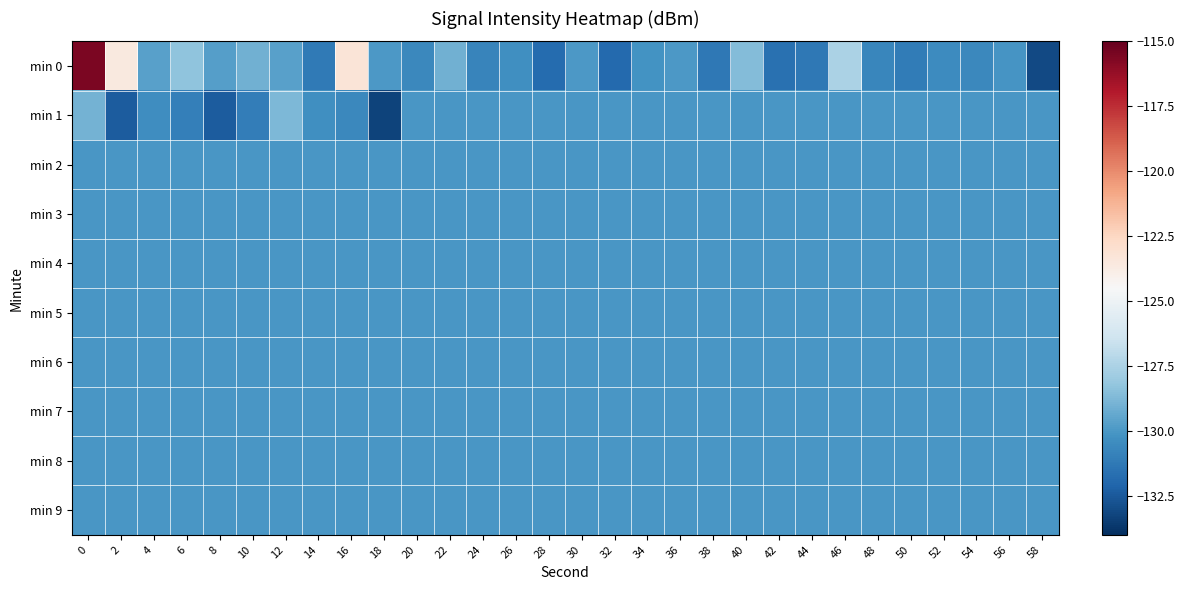

Reading left to right, extract all data points from this chart.

min 0: 0=-115.6	2=-123.6	4=-129.6	6=-128.3	8=-129.7	10=-129.1	12=-129.7	14=-131.2	16=-123.3	18=-129.9	20=-130.6	22=-129.1	24=-130.8	26=-130.4	28=-131.8	30=-129.9	32=-131.9	34=-130.2	36=-130.0	38=-131.3	40=-128.6	42=-131.6	44=-131.3	46=-127.5	48=-130.7	50=-131.1	52=-130.4	54=-130.6	56=-130.1	58=-133.0
min 1: 0=-129.0	2=-132.4	4=-130.4	6=-131.0	8=-132.4	10=-131.1	12=-128.7	14=-130.3	16=-130.6	18=-133.3	20=-130.0	22=-130.0	24=-130.0	26=-130.0	28=-130.0	30=-130.0	32=-130.0	34=-130.0	36=-130.0	38=-130.0	40=-130.0	42=-130.0	44=-130.0	46=-130.0	48=-130.0	50=-130.0	52=-130.0	54=-130.0	56=-130.0	58=-130.0
min 2: 0=-130.0	2=-130.0	4=-130.0	6=-130.0	8=-130.0	10=-130.0	12=-130.0	14=-130.0	16=-130.0	18=-130.0	20=-130.0	22=-130.0	24=-130.0	26=-130.0	28=-130.0	30=-130.0	32=-130.0	34=-130.0	36=-130.0	38=-130.0	40=-130.0	42=-130.0	44=-130.0	46=-130.0	48=-130.0	50=-130.0	52=-130.0	54=-130.0	56=-130.0	58=-130.0
min 3: 0=-130.0	2=-130.0	4=-130.0	6=-130.0	8=-130.0	10=-130.0	12=-130.0	14=-130.0	16=-130.0	18=-130.0	20=-130.0	22=-130.0	24=-130.0	26=-130.0	28=-130.0	30=-130.0	32=-130.0	34=-130.0	36=-130.0	38=-130.0	40=-130.0	42=-130.0	44=-130.0	46=-130.0	48=-130.0	50=-130.0	52=-130.0	54=-130.0	56=-130.0	58=-130.0
min 4: 0=-130.0	2=-130.0	4=-130.0	6=-130.0	8=-130.0	10=-130.0	12=-130.0	14=-130.0	16=-130.0	18=-130.0	20=-130.0	22=-130.0	24=-130.0	26=-130.0	28=-130.0	30=-130.0	32=-130.0	34=-130.0	36=-130.0	38=-130.0	40=-130.0	42=-130.0	44=-130.0	46=-130.0	48=-130.0	50=-130.0	52=-130.0	54=-130.0	56=-130.0	58=-130.0
min 5: 0=-130.0	2=-130.0	4=-130.0	6=-130.0	8=-130.0	10=-130.0	12=-130.0	14=-130.0	16=-130.0	18=-130.0	20=-130.0	22=-130.0	24=-130.0	26=-130.0	28=-130.0	30=-130.0	32=-130.0	34=-130.0	36=-130.0	38=-130.0	40=-130.0	42=-130.0	44=-130.0	46=-130.0	48=-130.0	50=-130.0	52=-130.0	54=-130.0	56=-130.0	58=-130.0
min 6: 0=-130.0	2=-130.0	4=-130.0	6=-130.0	8=-130.0	10=-130.0	12=-130.0	14=-130.0	16=-130.0	18=-130.0	20=-130.0	22=-130.0	24=-130.0	26=-130.0	28=-130.0	30=-130.0	32=-130.0	34=-130.0	36=-130.0	38=-130.0	40=-130.0	42=-130.0	44=-130.0	46=-130.0	48=-130.0	50=-130.0	52=-130.0	54=-130.0	56=-130.0	58=-130.0
min 7: 0=-130.0	2=-130.0	4=-130.0	6=-130.0	8=-130.0	10=-130.0	12=-130.0	14=-130.0	16=-130.0	18=-130.0	20=-130.0	22=-130.0	24=-130.0	26=-130.0	28=-130.0	30=-130.0	32=-130.0	34=-130.0	36=-130.0	38=-130.0	40=-130.0	42=-130.0	44=-130.0	46=-130.0	48=-130.0	50=-130.0	52=-130.0	54=-130.0	56=-130.0	58=-130.0
min 8: 0=-130.0	2=-130.0	4=-130.0	6=-130.0	8=-130.0	10=-130.0	12=-130.0	14=-130.0	16=-130.0	18=-130.0	20=-130.0	22=-130.0	24=-130.0	26=-130.0	28=-130.0	30=-130.0	32=-130.0	34=-130.0	36=-130.0	38=-130.0	40=-130.0	42=-130.0	44=-130.0	46=-130.0	48=-130.0	50=-130.0	52=-130.0	54=-130.0	56=-130.0	58=-130.0
min 9: 0=-130.0	2=-130.0	4=-130.0	6=-130.0	8=-130.0	10=-130.0	12=-130.0	14=-130.0	16=-130.0	18=-130.0	20=-130.0	22=-130.0	24=-130.0	26=-130.0	28=-130.0	30=-130.0	32=-130.0	34=-130.0	36=-130.0	38=-130.0	40=-130.0	42=-130.0	44=-130.0	46=-130.0	48=-130.0	50=-130.0	52=-130.0	54=-130.0	56=-130.0	58=-130.0